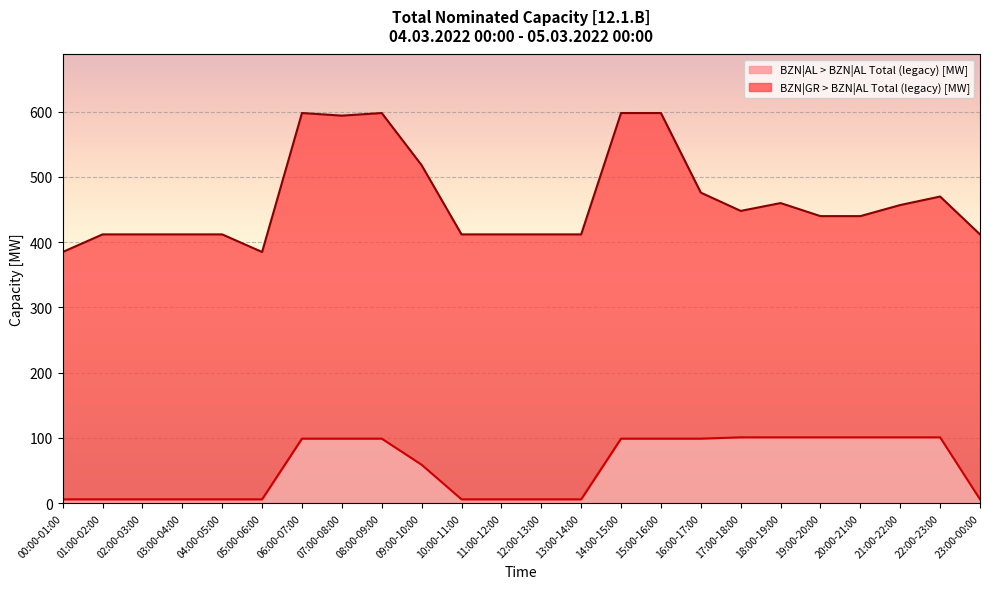

What is the change in value from 05:00-06:00 to 14:00-15:00?

+93